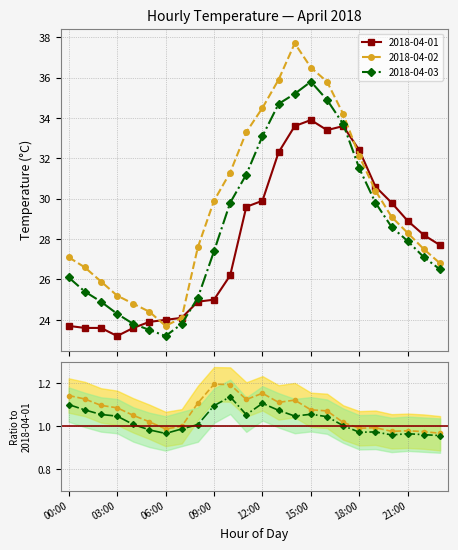

What is the difference between the maximum and minimum values in the 2018-04-03 / 2018-04-01 series?

0.2